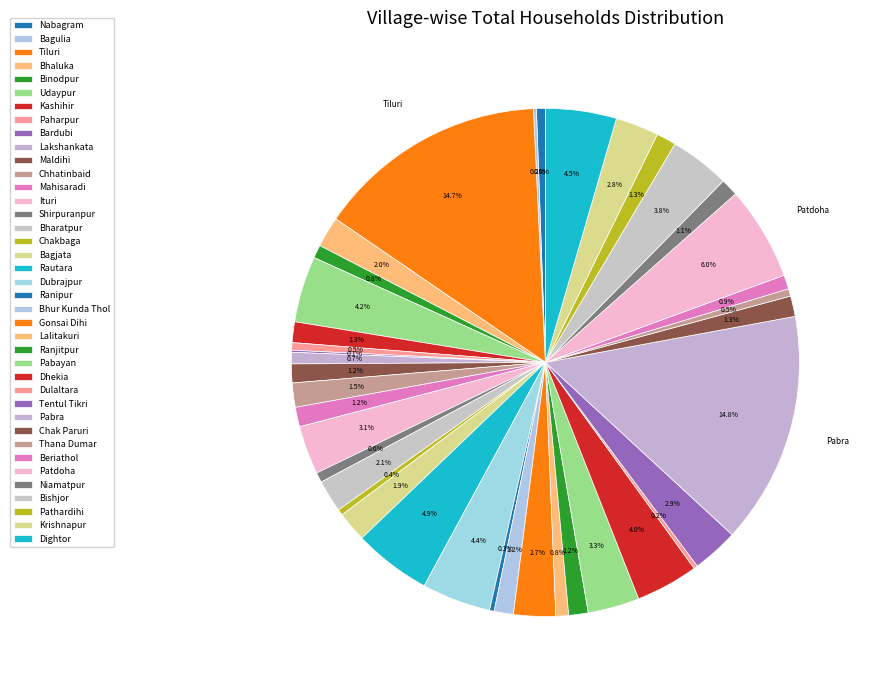

The Lalitakuri slice represents 1% of the pie. True or false?

True